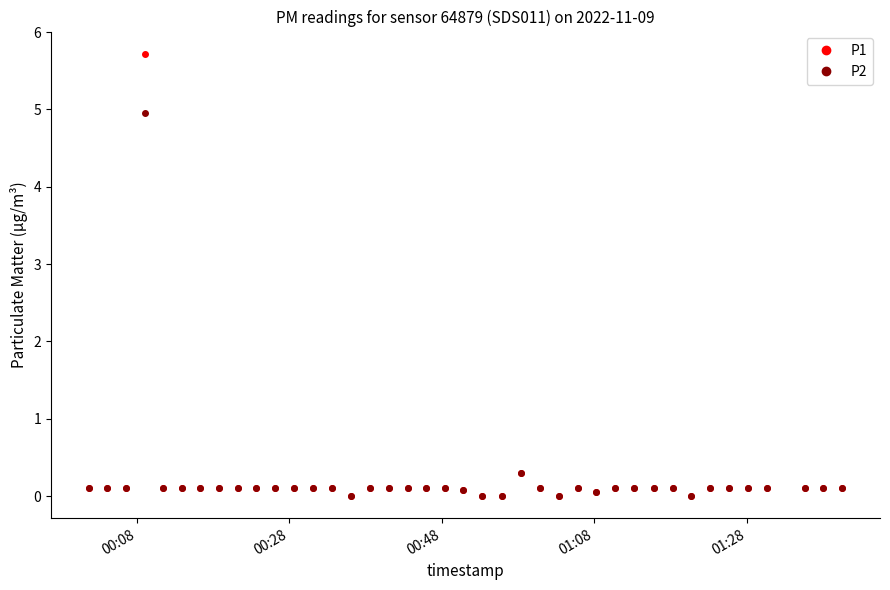

Which series has the largest range (max minus min)?

P1